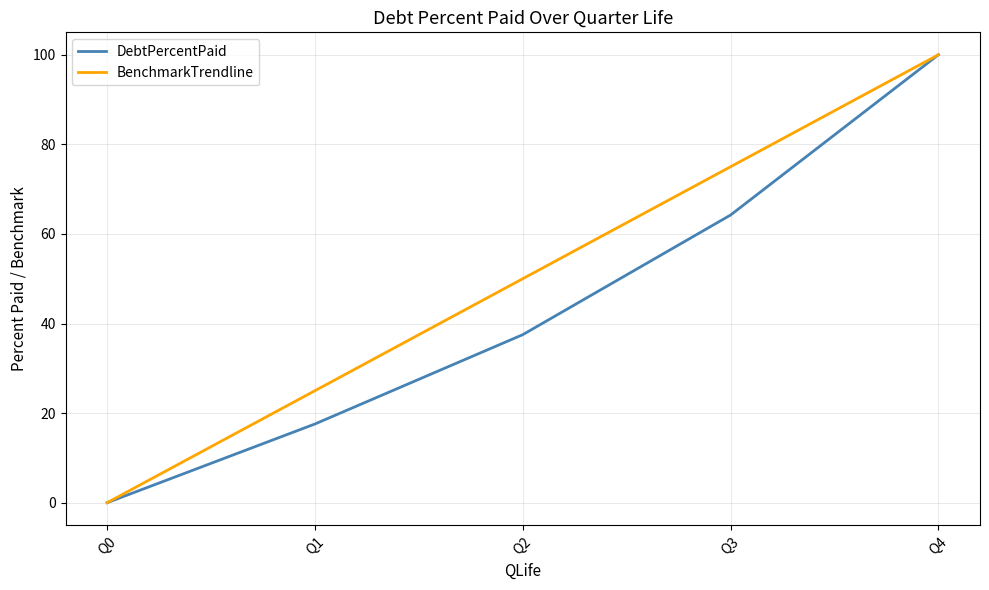

Which category has the lowest value in the BenchmarkTrendline series?

Q0